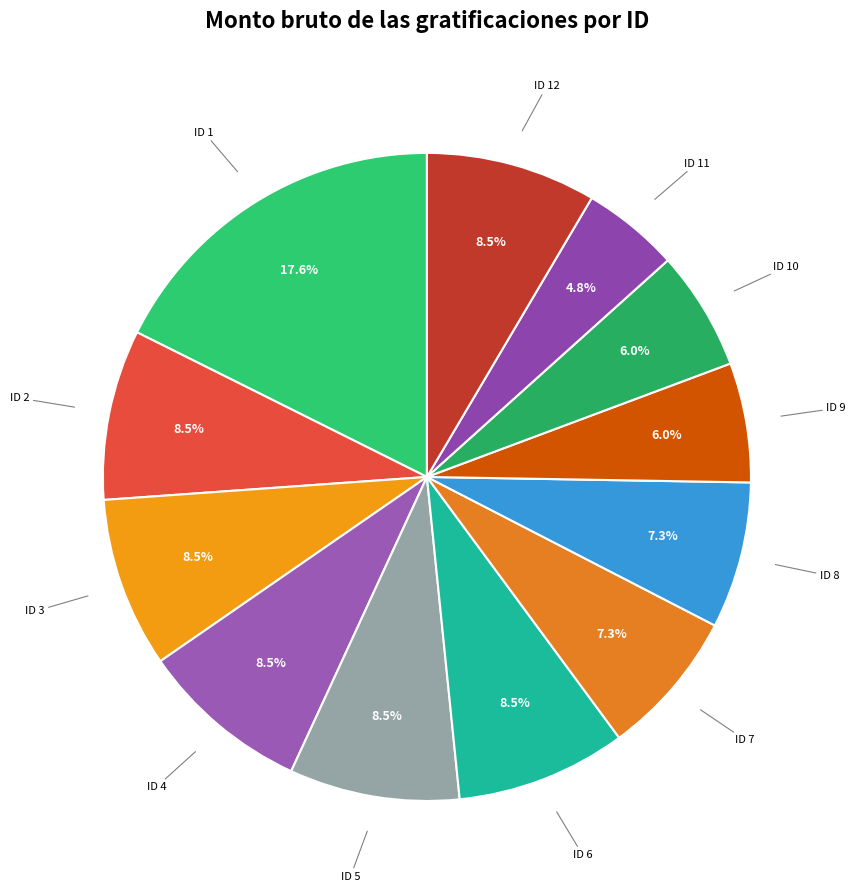

To the nearest percent, what is the difference between the largest and smallest slice percentages?

13%